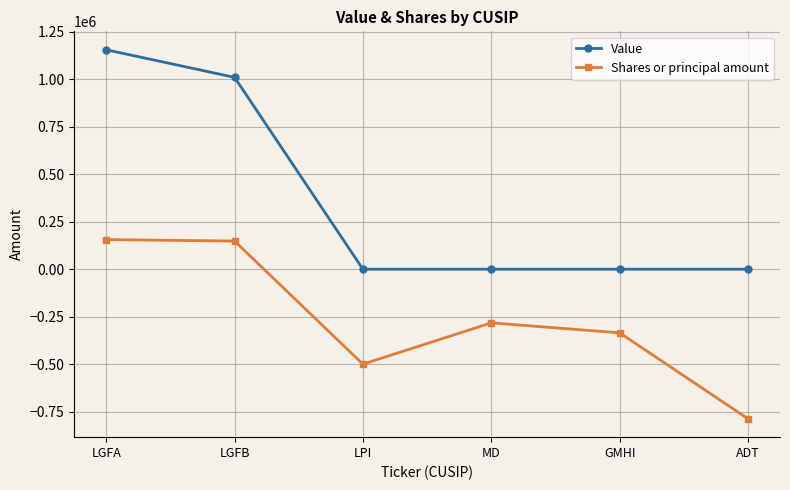

The value of Value at ADT is 778710. True or false?

False